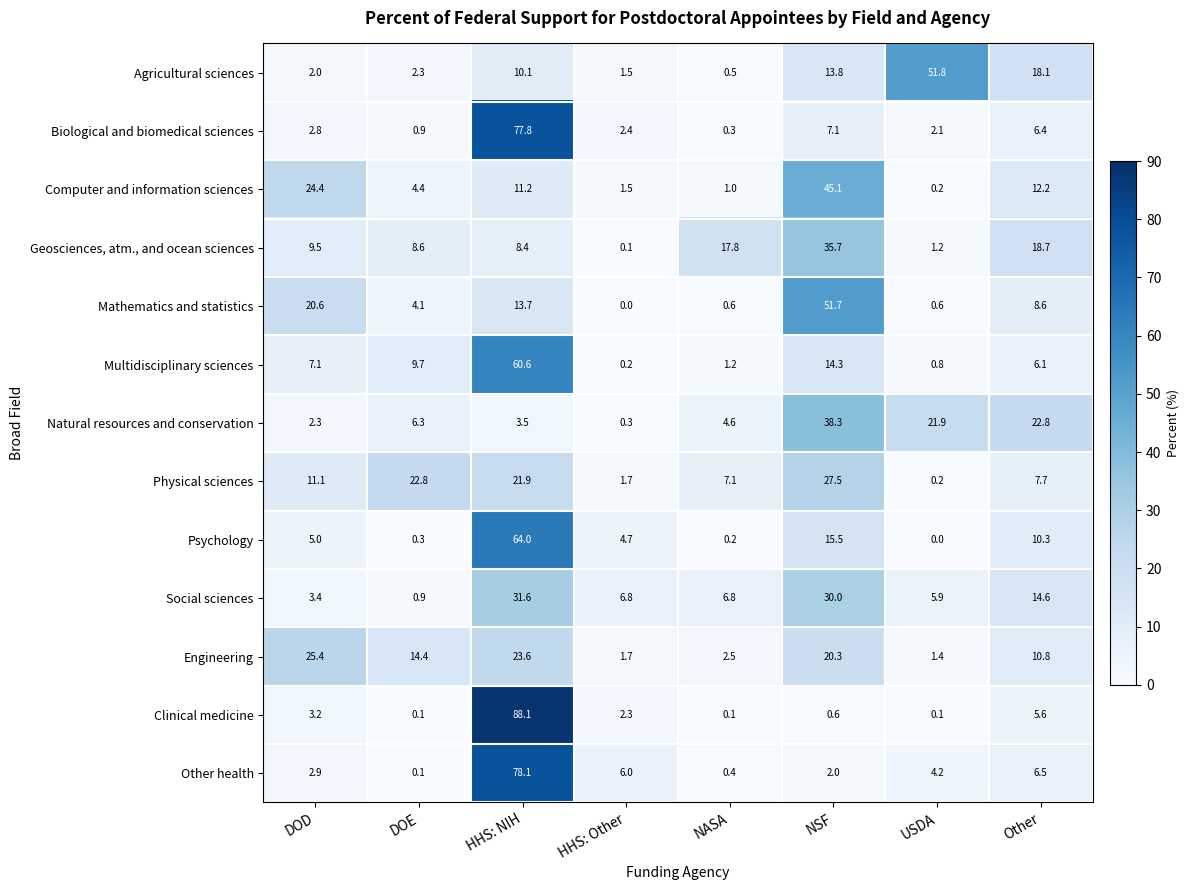

True or false: Mathematics and statistics has a value of 13.1 at Other.

False